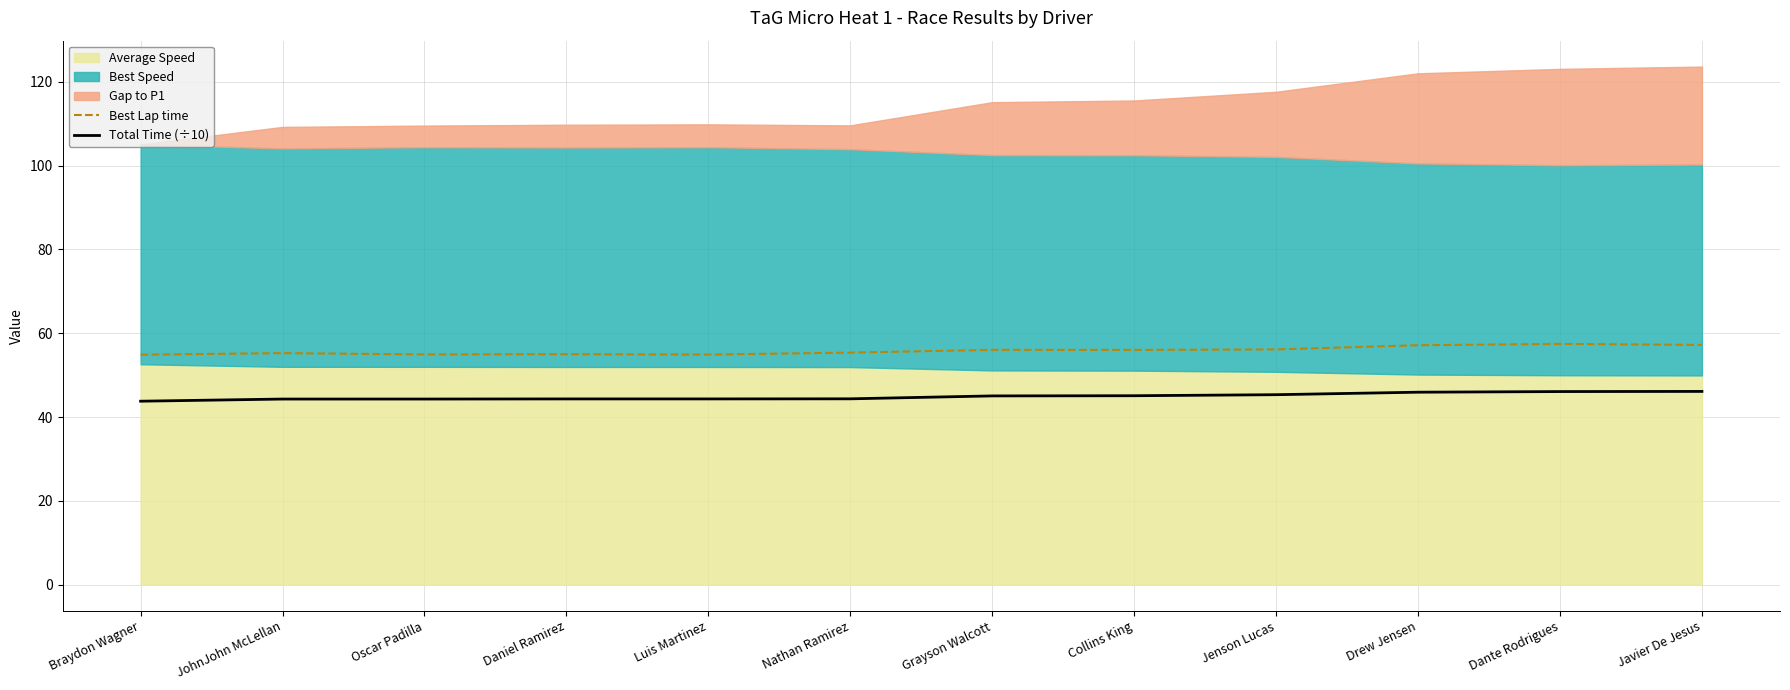

At which label does Best Lap time reach its minimum?

Braydon Wagner